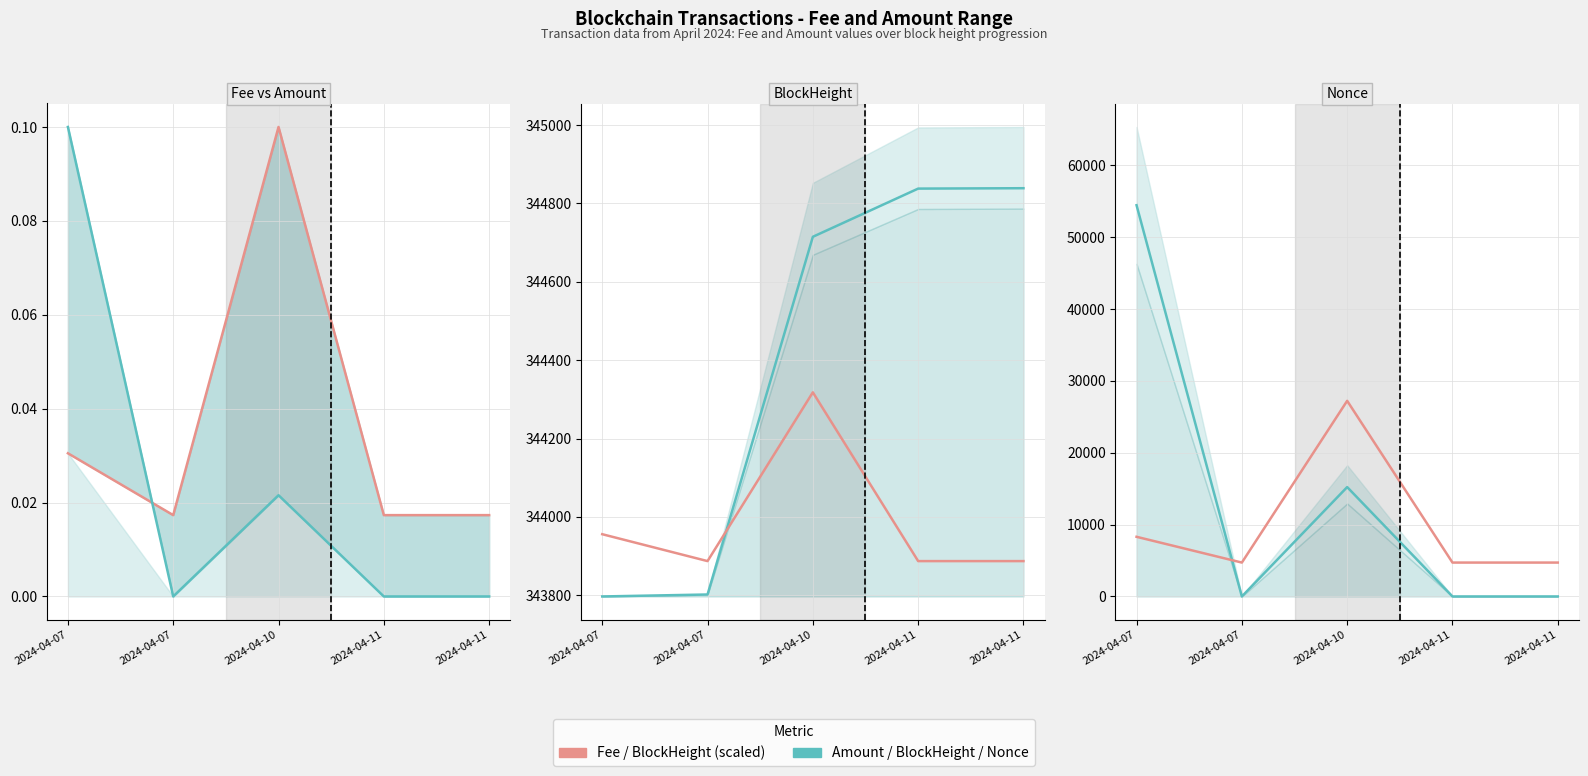

Where is Amount (norm) nearest to the value 0?

2024-04-07